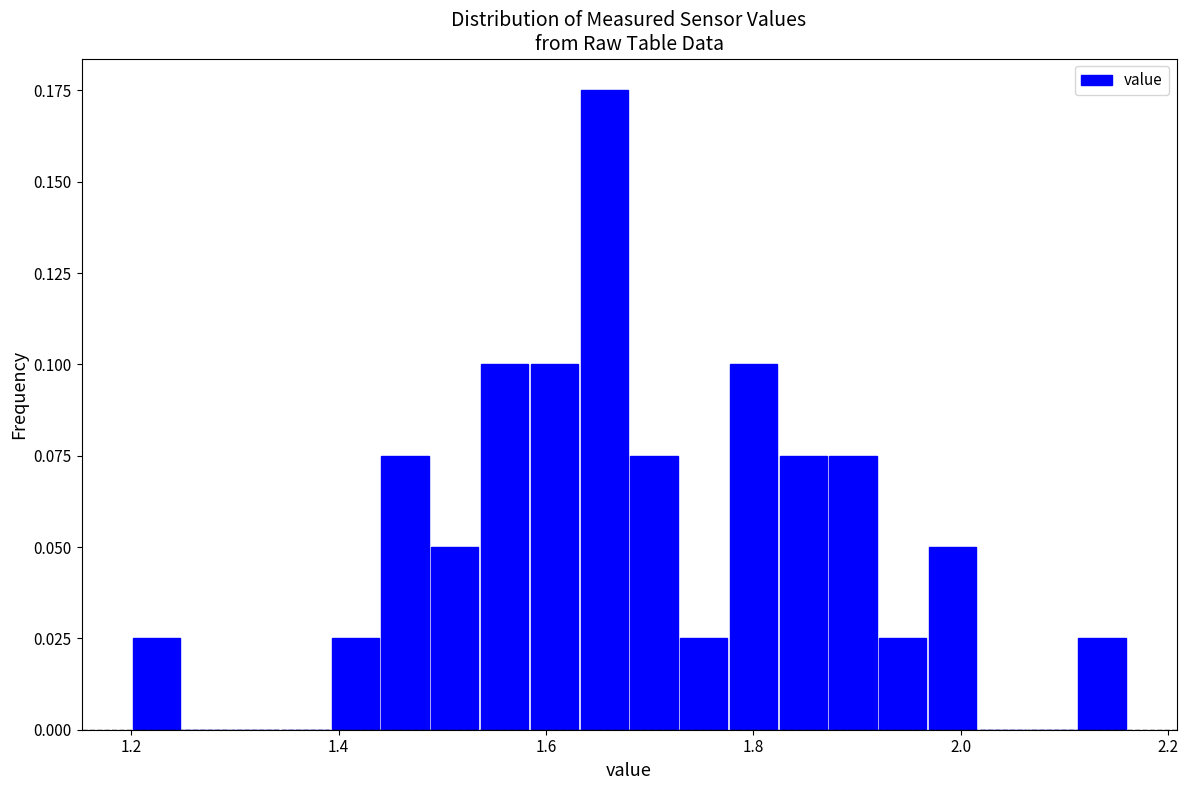

Read against the x-axis, roughly where is the centre of the tallest bar?

1.66